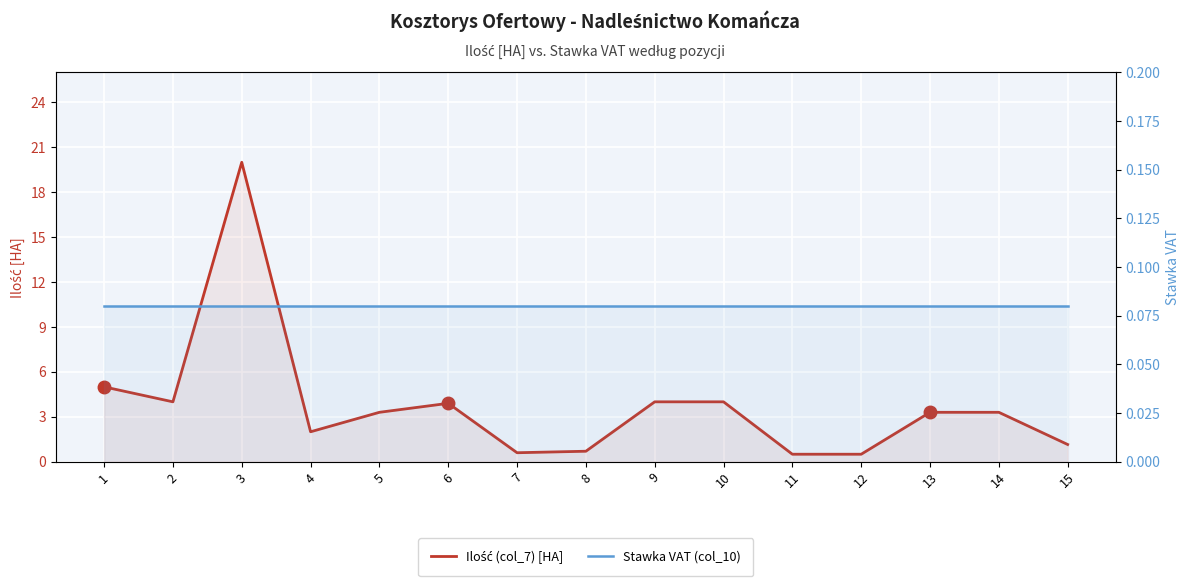

At 7, list the series in order from largest to smallest.

Ilość (col_7) [HA], Stawka VAT (col_10)